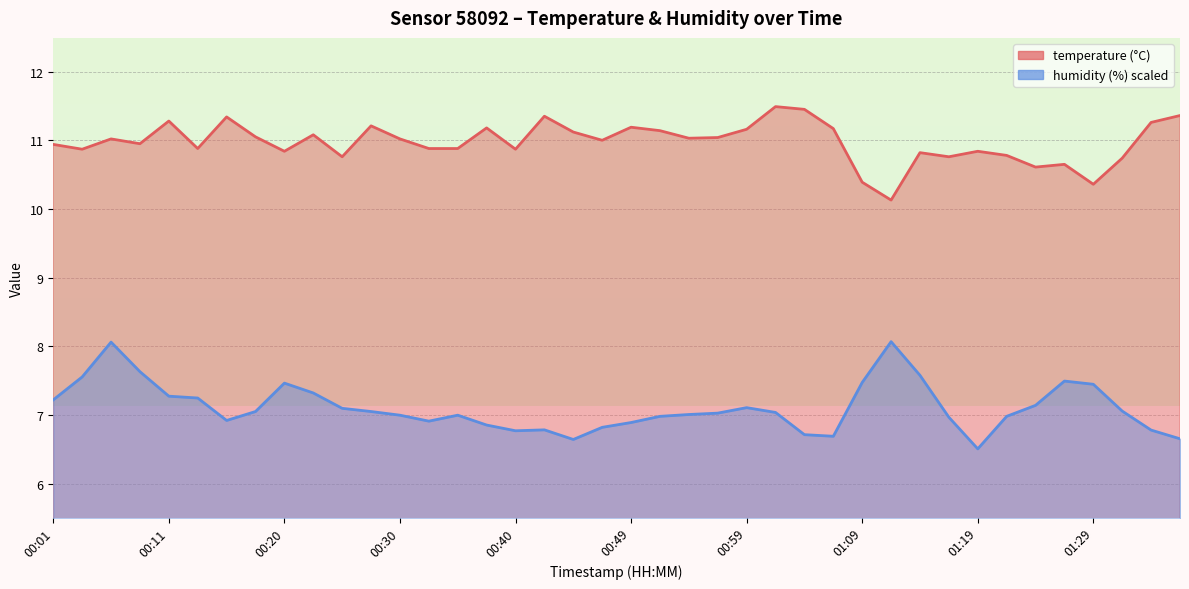

Which has a higher value, 00:59 or 00:03?

00:59